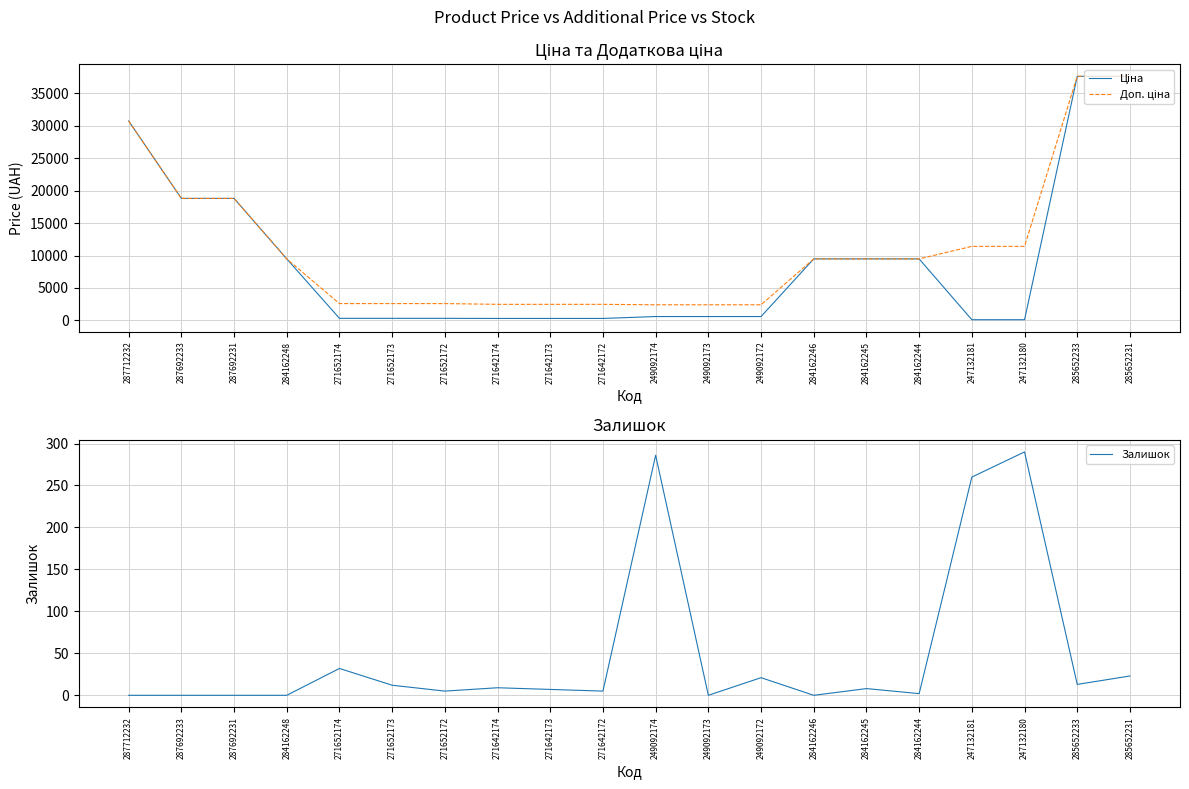

True or false: Доп. ціна and Ціна cross at least once.

False